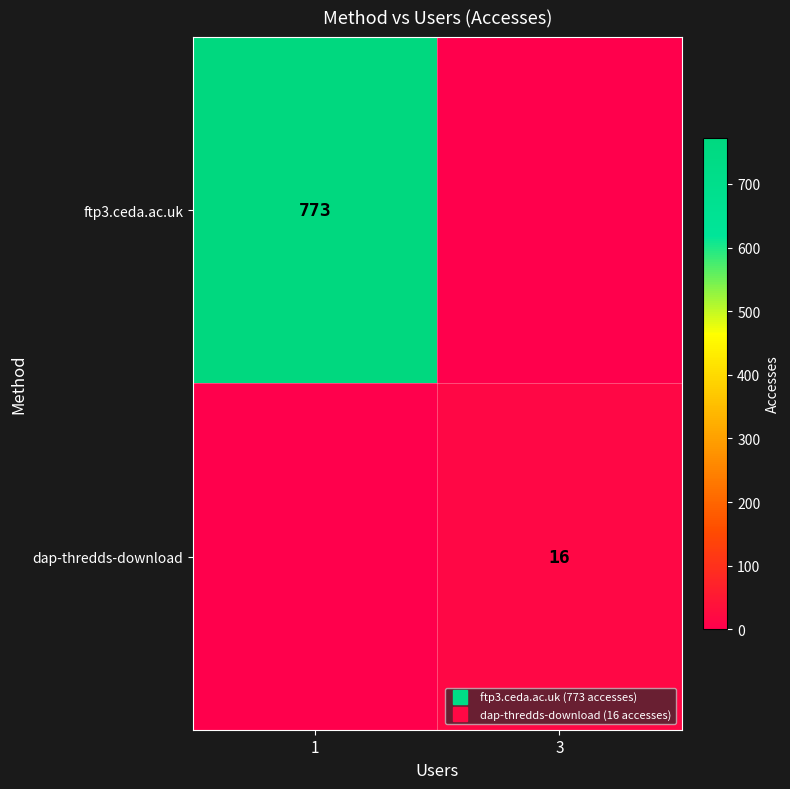

Which category has the lowest value across all series?

3